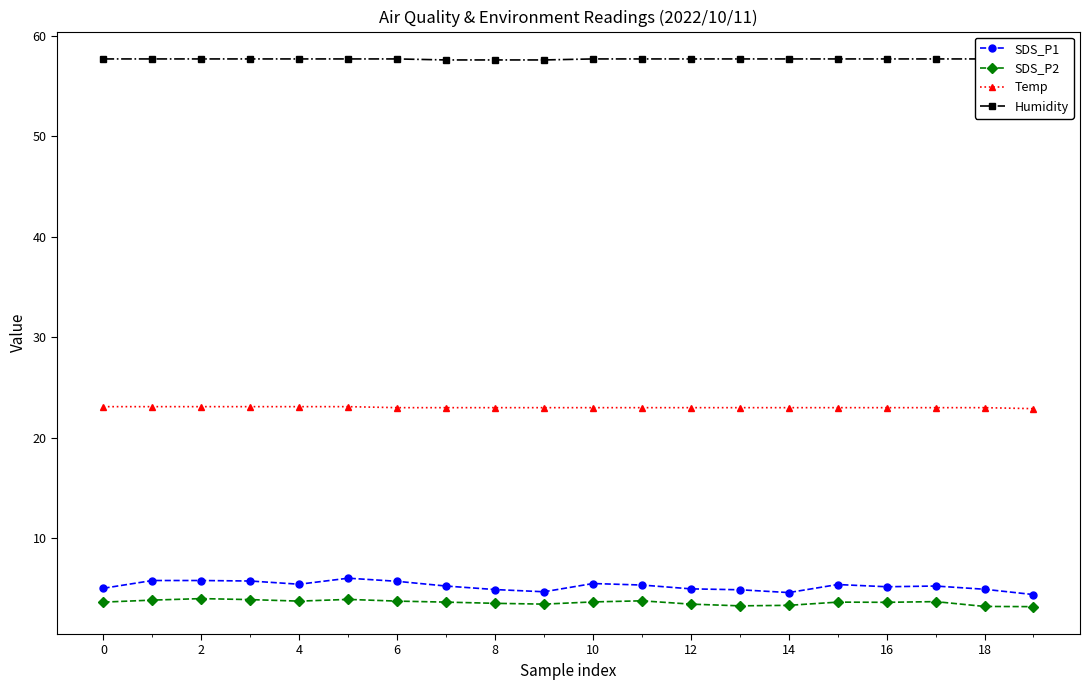

Reading left to right, extract all data points from this chart.

SDS_P1: 5.0	5.8	5.8	5.8	5.4	6.0	5.7	5.2	4.9	4.7	5.5	5.3	5.0	4.9	4.6	5.4	5.2	5.2	4.9	4.4
SDS_P2: 3.6	3.9	4.0	3.9	3.8	3.9	3.8	3.6	3.5	3.5	3.7	3.8	3.5	3.3	3.3	3.6	3.6	3.7	3.2	3.2
Temp: 23.1	23.1	23.1	23.1	23.1	23.1	23.0	23.0	23.0	23.0	23.0	23.0	23.0	23.0	23.0	23.0	23.0	23.0	23.0	22.9
Humidity: 57.7	57.7	57.7	57.7	57.7	57.7	57.7	57.6	57.6	57.6	57.7	57.7	57.7	57.7	57.7	57.7	57.7	57.7	57.7	57.7